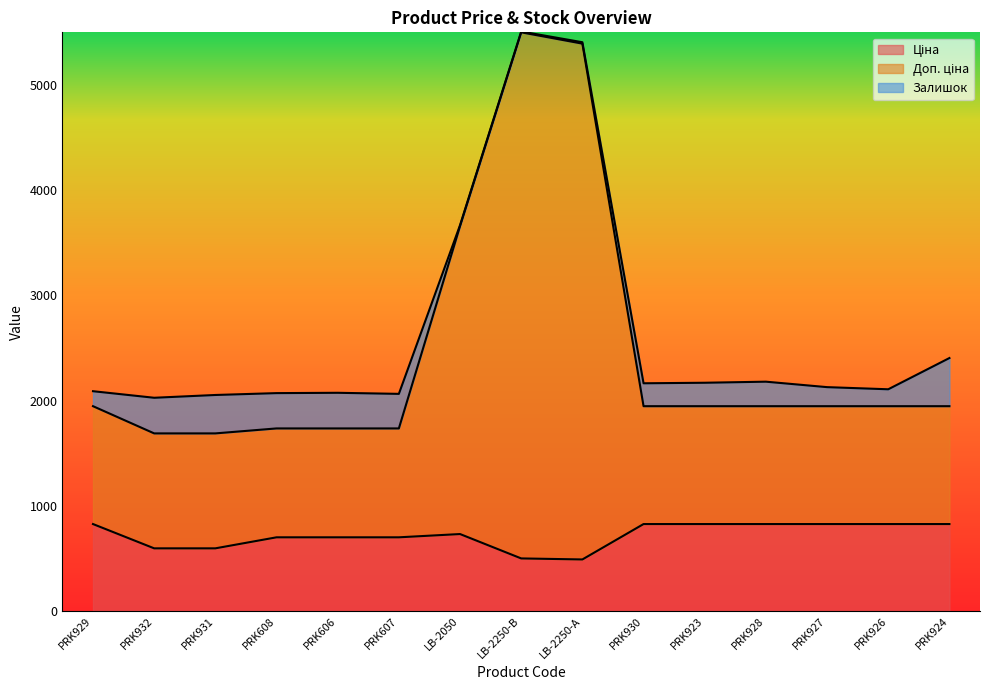

True or false: Ціна and Доп. ціна cross at least once.

False